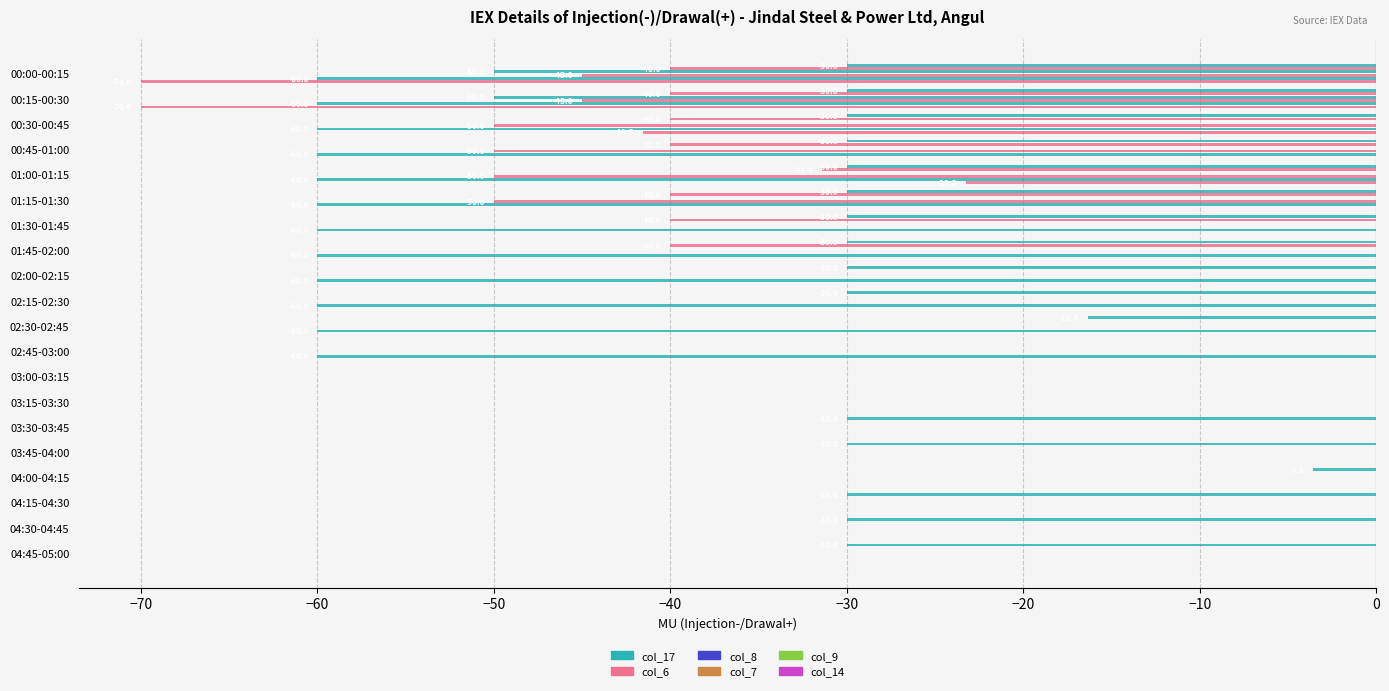

List the series in order of their peak value, highest first.

col_17, col_6, col_8, col_7, col_9, col_14